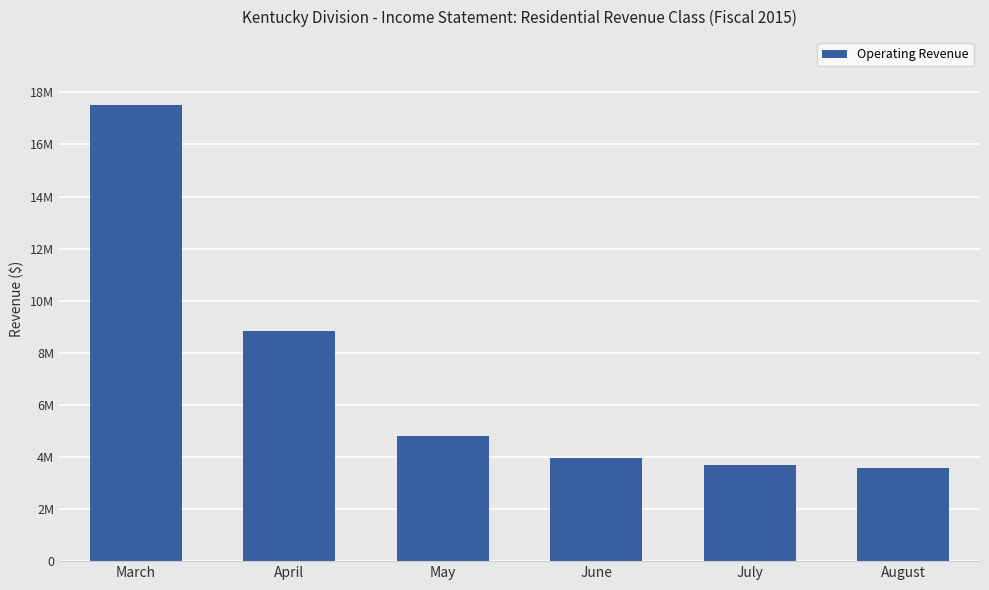

The value at April is 8835751.8. True or false?

True